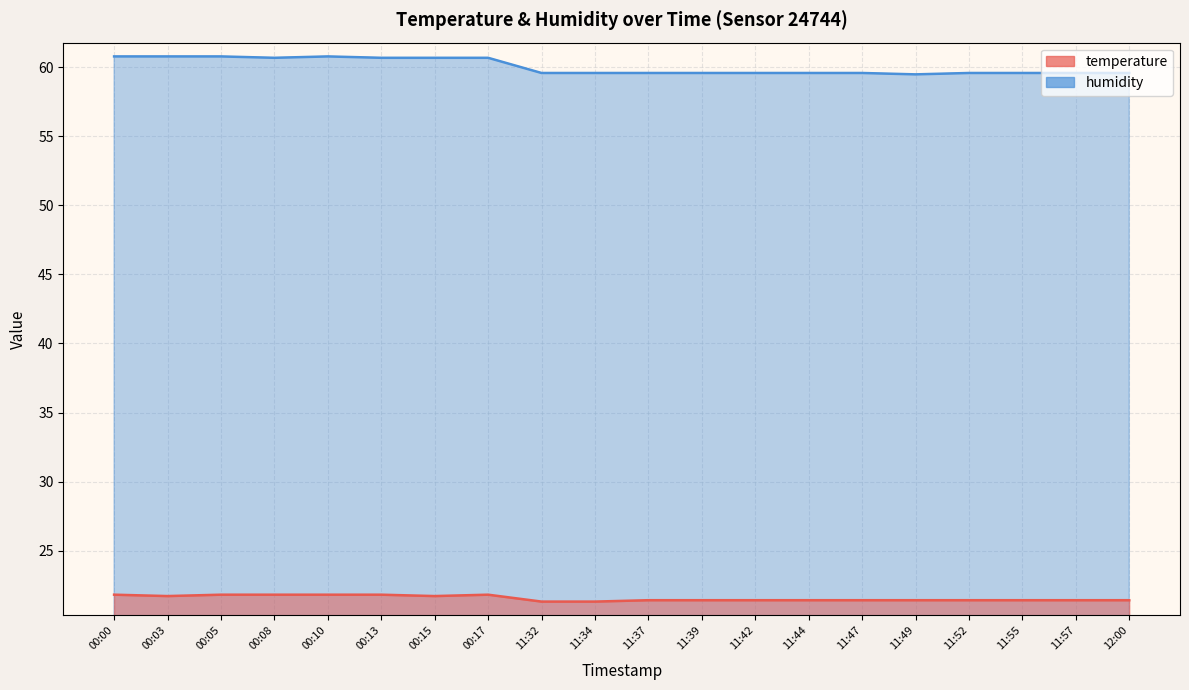

True or false: humidity and temperature intersect in this chart.

False